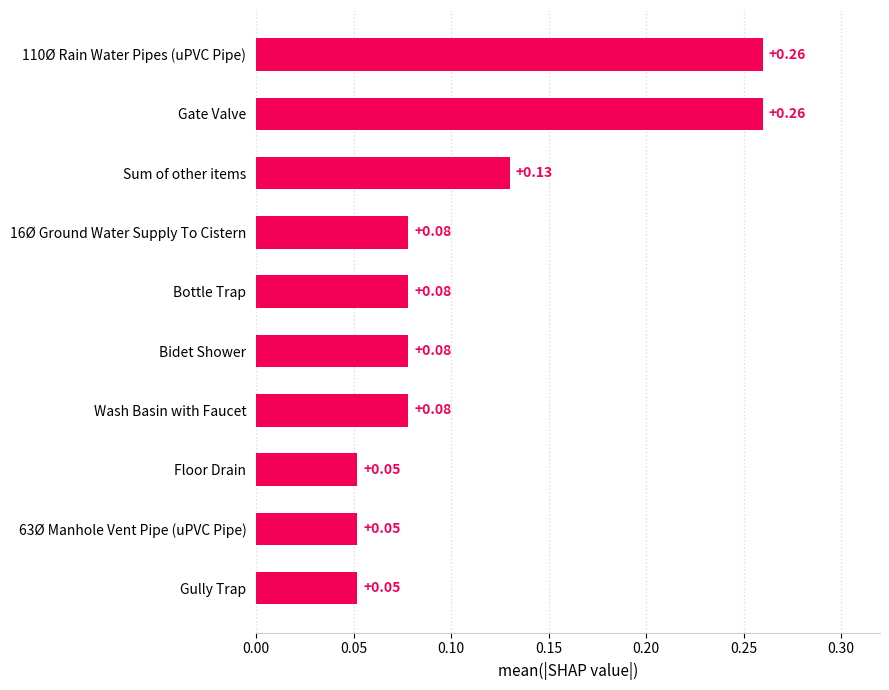

What is the change in value from Bidet Shower to 110Ø Rain Water Pipes (uPVC Pipe)?

+0.2